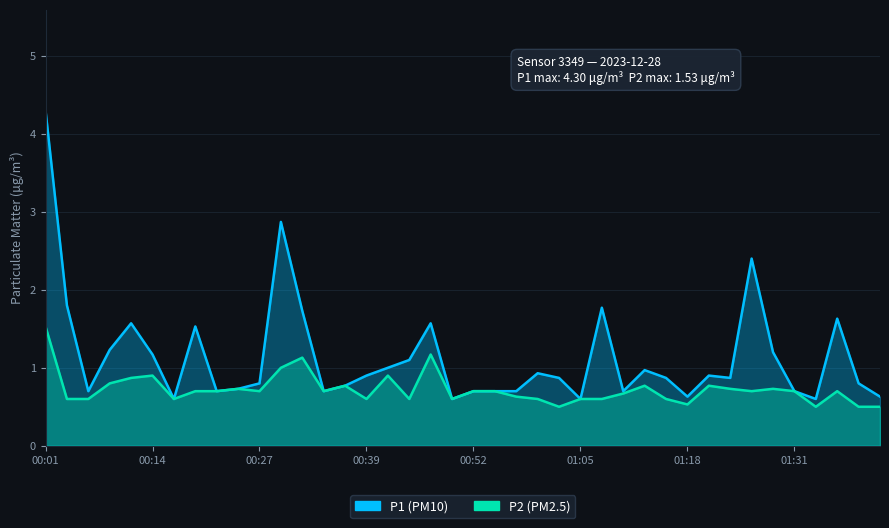

Which series has the largest total across all categories?

P1